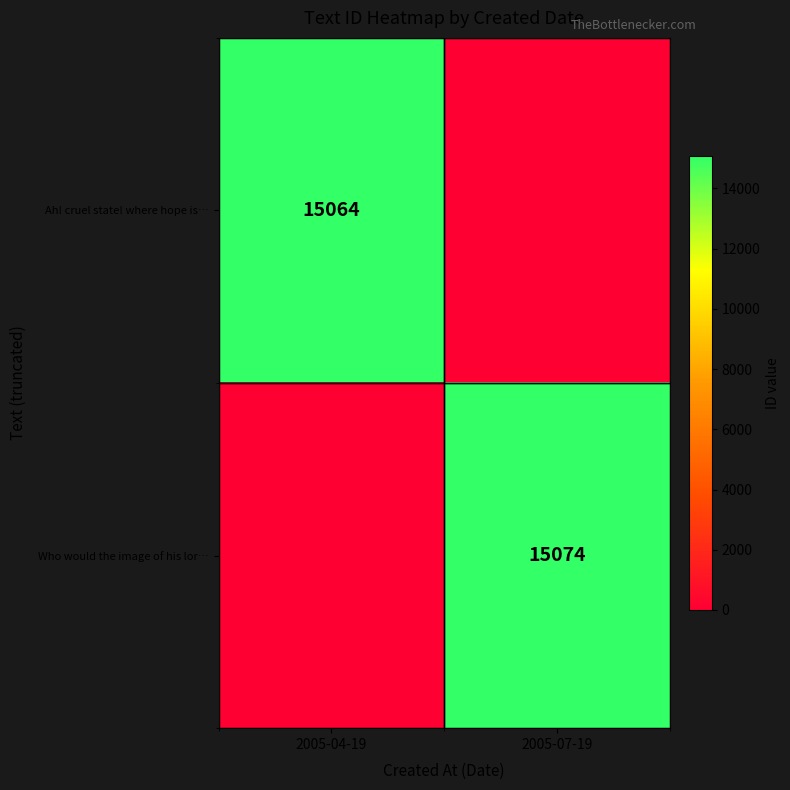

Is the value of Who would the image of his lor… at 2005-07-19 greater than the value of Ah! cruel state! where hope is… at 2005-04-19?

Yes